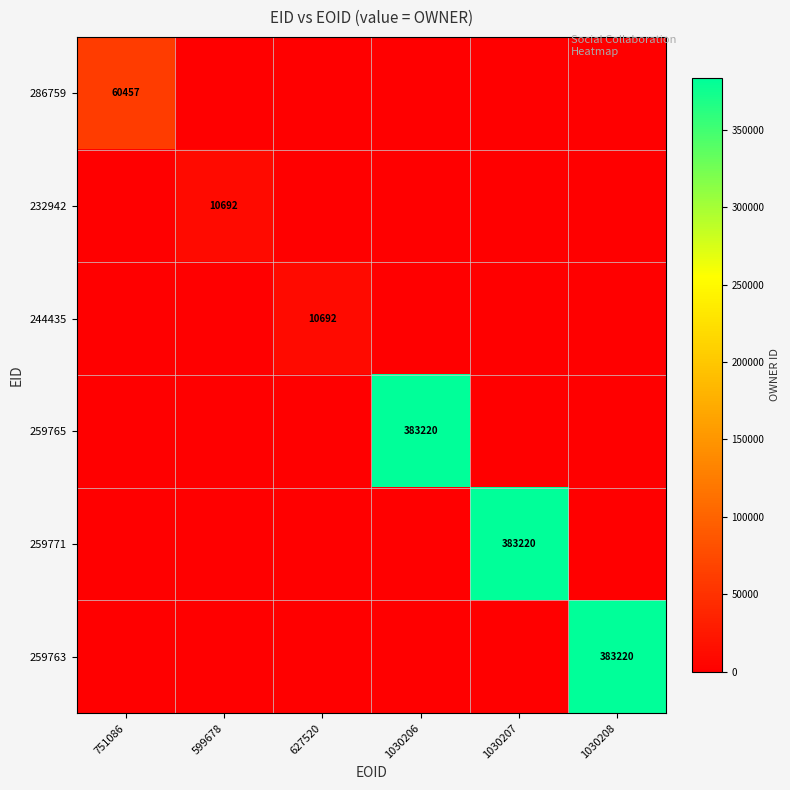

True or false: 244435 has a value of 17060 at 627520.

False